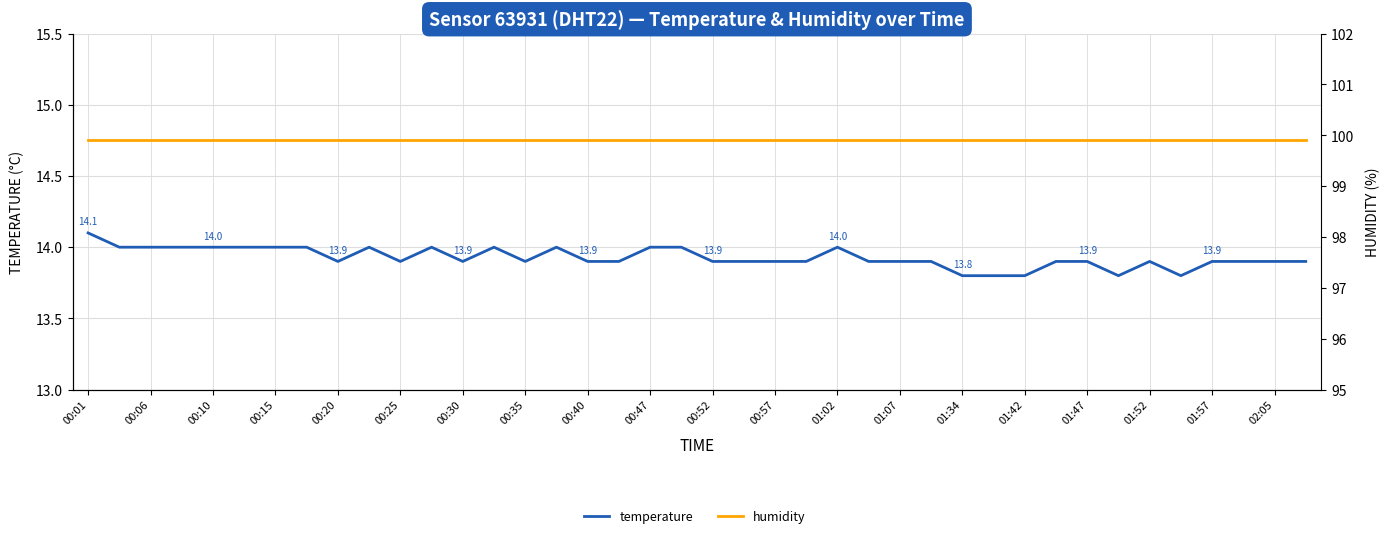

What is the difference between the temperature values at 00:10 and 01:57?

0.1